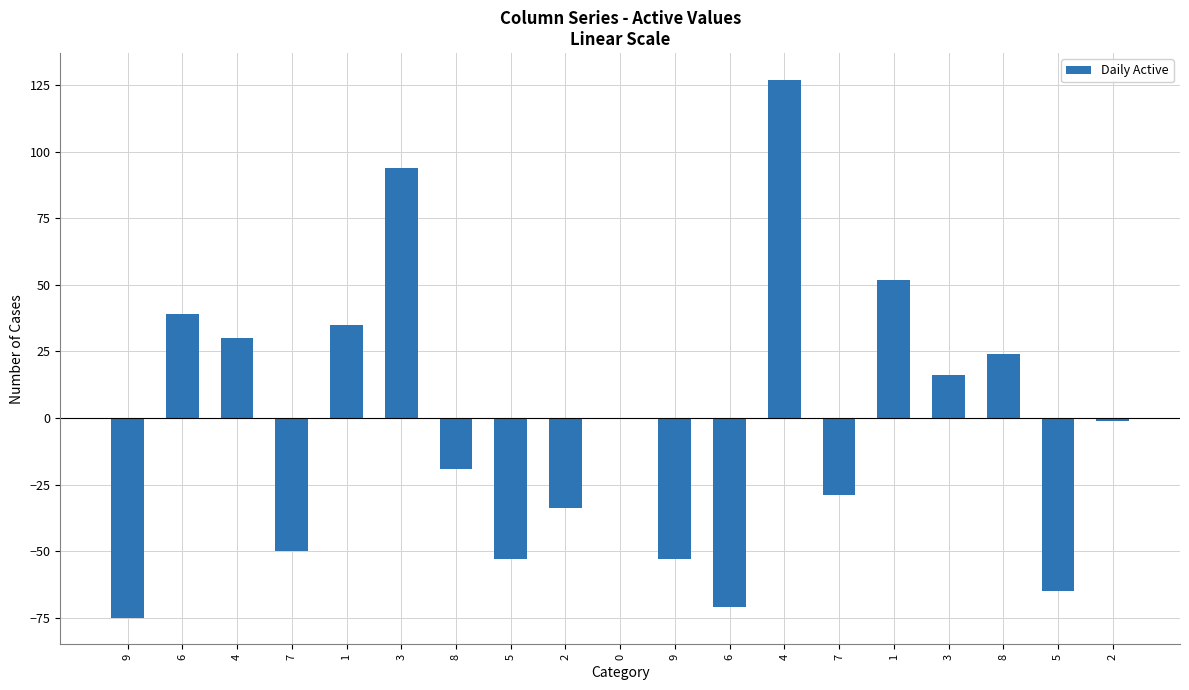

How many data points does each series have?

19